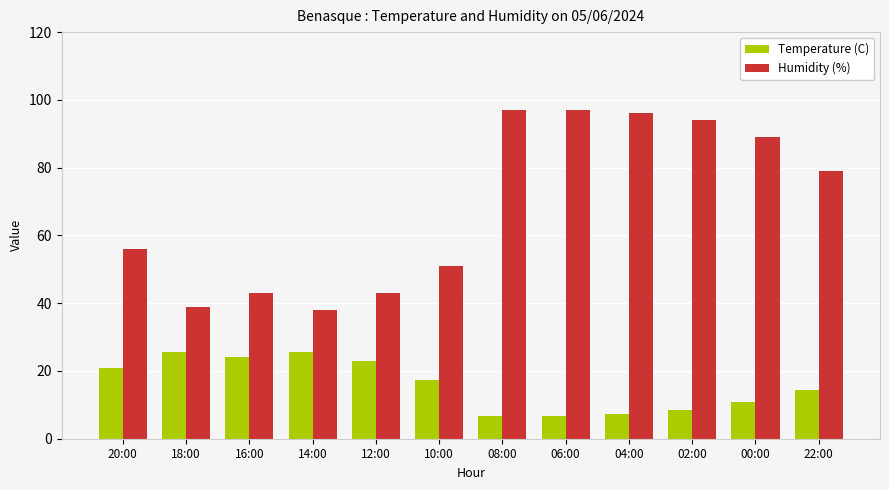

Rank the series at 22:00 from lowest to highest value.

Temperature (C), Humidity (%)